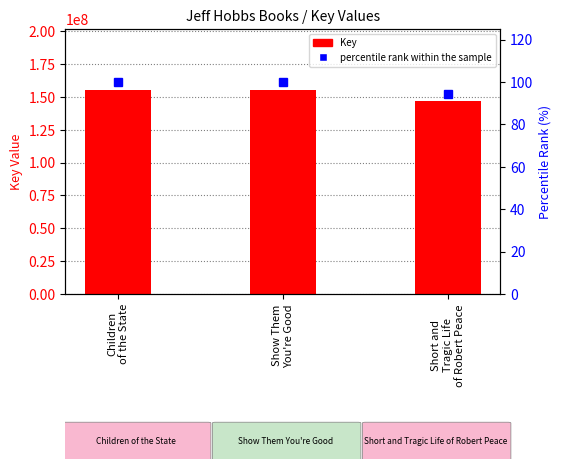

What is the value of the Key bar at the 3rd from the left?

146700689.0